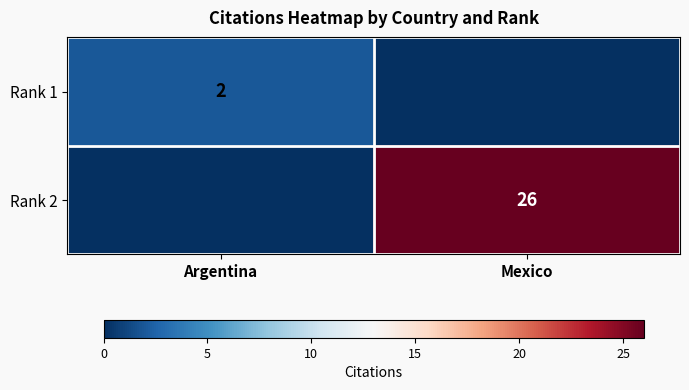

Is the value of Rank 1 at Argentina greater than the value of Rank 2 at Mexico?

No